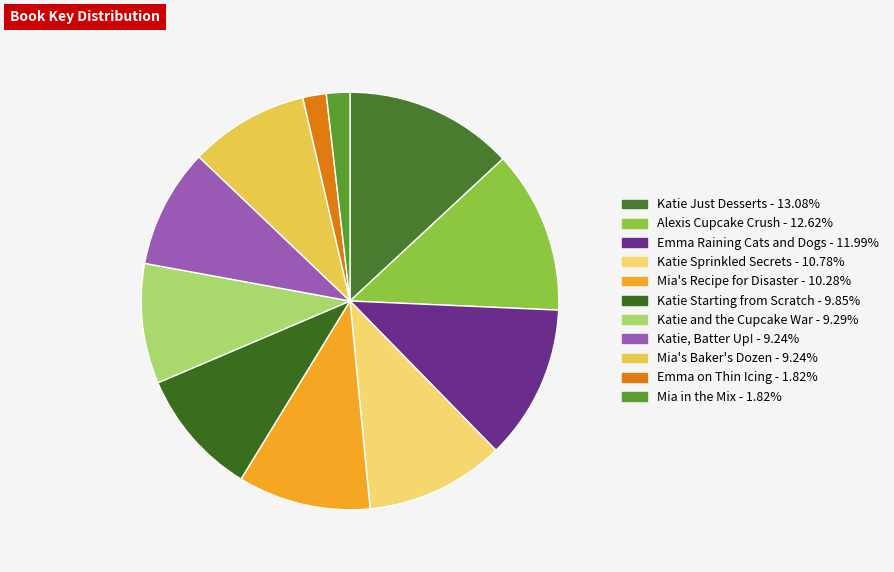

What is the largest slice in the pie chart?

Katie Just Desserts